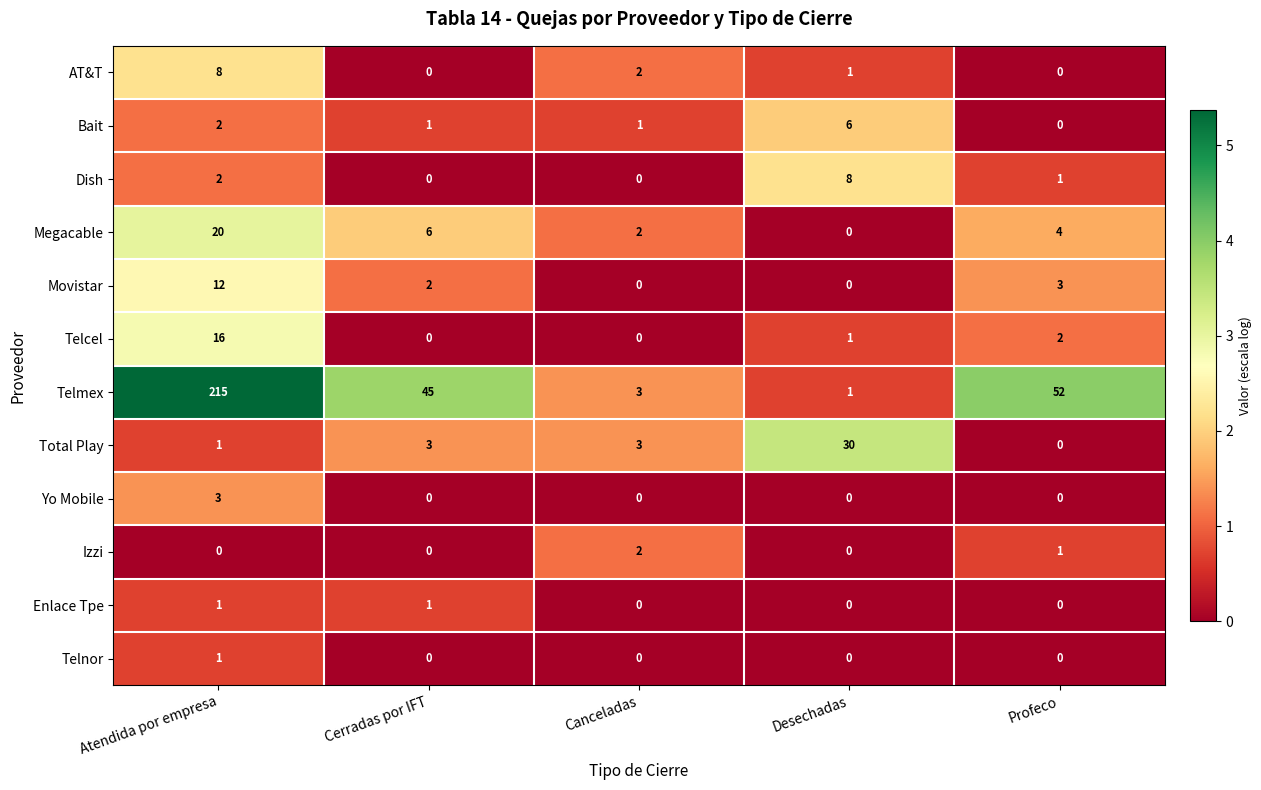

What is the maximum value shown in the chart?

215